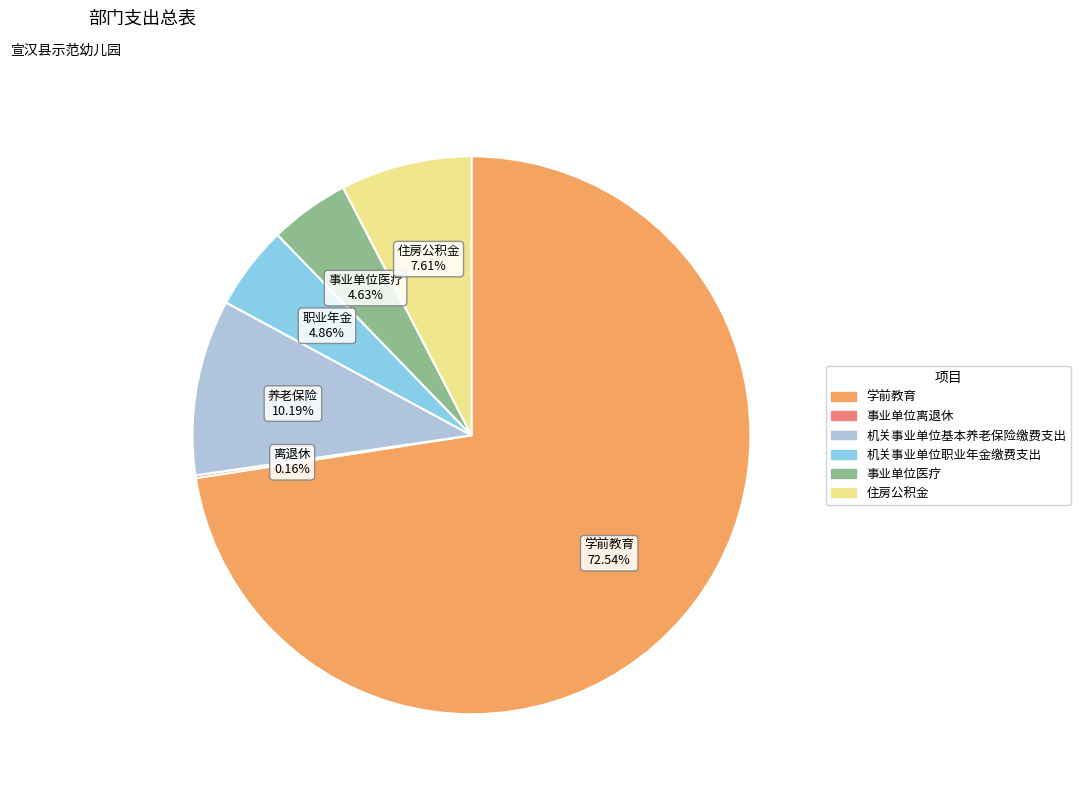

Approximately how many times larger is the value at 事业单位医疗 compared to 机关事业单位职业年金缴费支出?

1.0